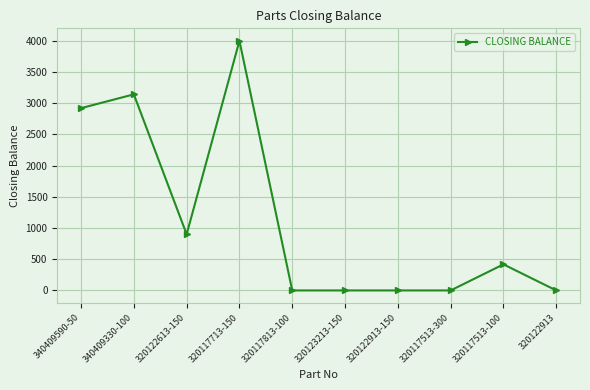

True or false: the data shows 3142 at 340409330-100.

True